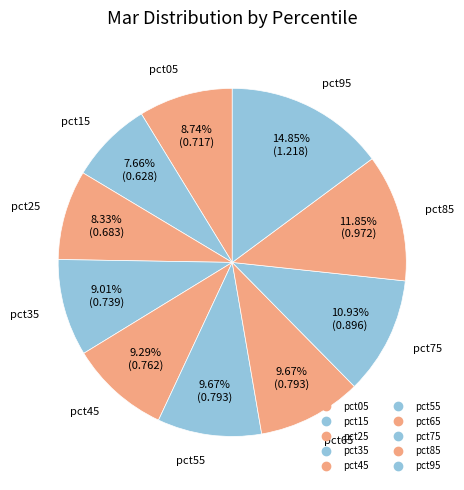

To the nearest percent, what is the average slice percentage?

10%